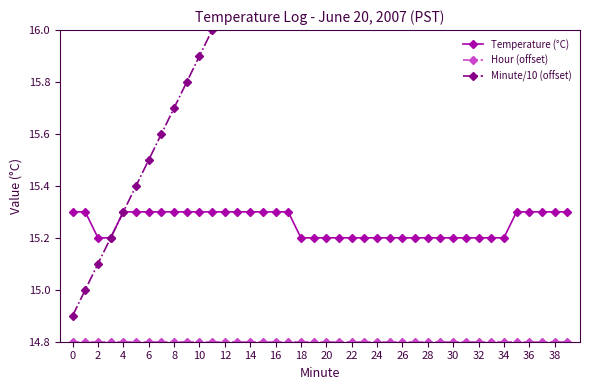

At 4, list the series in order from largest to smallest.

Temperature (°C), Minute/10 (offset), Hour (offset)